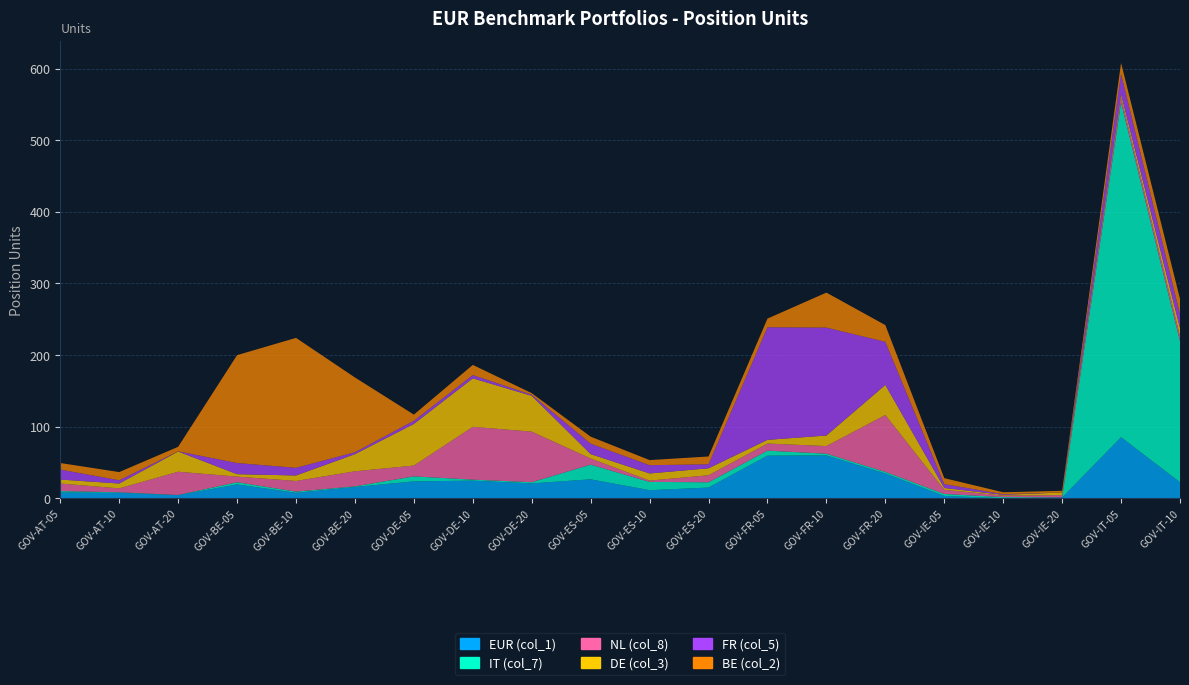

Reading left to right, what are all the values shown in this chart?

EUR (col_1): 8.4	7.8	4.6	19.6	7.9	16.0	23.8	24.9	21.0	26.7	11.5	15.2	59.7	60.1	34.9	3.6	0.2	1.2	85.5	22.6
IT (col_7): 1.9	0.8	0.2	3.0	1.7	0.9	7.0	1.4	1.7	20.5	11.6	7.4	7.0	2.4	2.2	2.7	1.7	0.2	467.2	197.0
NL (col_8): 10.5	5.5	32.5	7.9	14.9	21.0	15.1	73.7	70.6	8.6	1.8	9.8	9.9	10.6	79.5	5.8	2.1	3.2	6.7	7.3
DE (col_3): 5.6	6.8	28.2	3.4	7.6	23.9	58.1	67.6	50.0	6.1	10.0	9.7	5.2	14.7	41.9	2.5	1.2	3.7	4.9	11.0
FR (col_5): 14.0	4.5	0.2	15.5	10.7	2.6	4.4	4.6	1.5	14.6	11.5	5.5	157.2	150.6	60.2	5.4	0.9	0.0	28.2	19.4
BE (col_2): 9.1	11.5	6.3	150.6	181.3	104.4	8.6	14.2	2.2	9.8	7.1	10.9	12.0	48.8	23.3	8.3	2.7	2.3	15.4	21.2